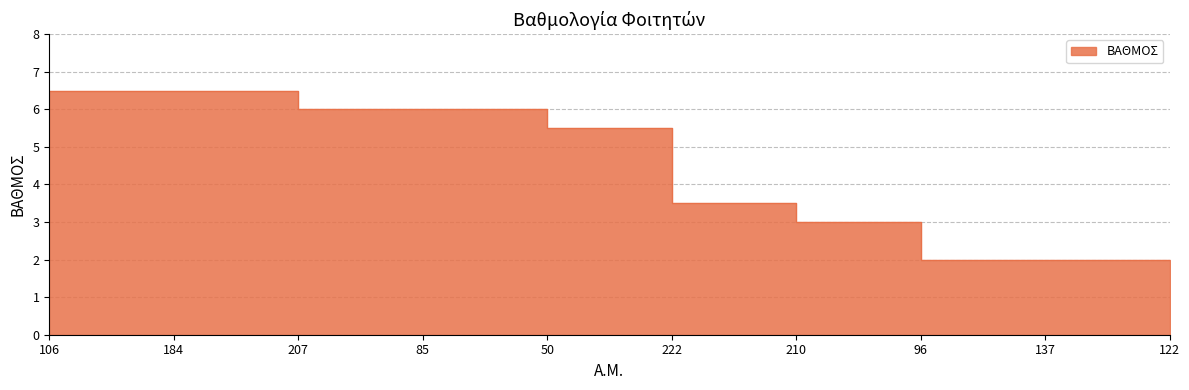

What is the value of the 5th point from the left?

5.5